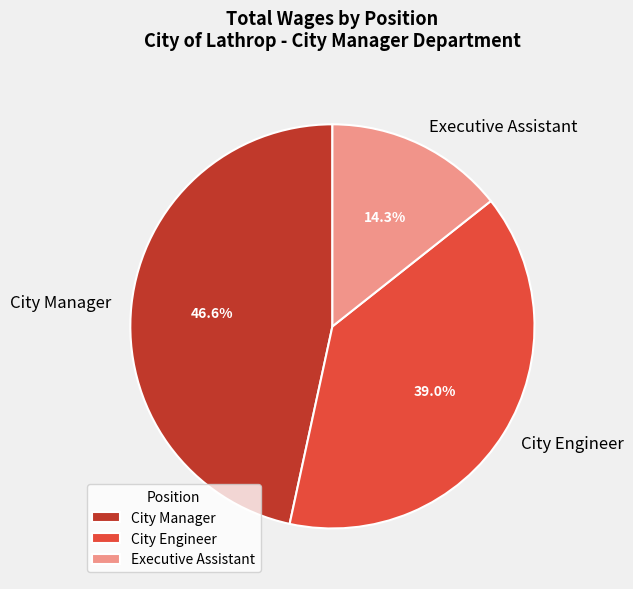

Does City Manager represent more than half of the total?

No